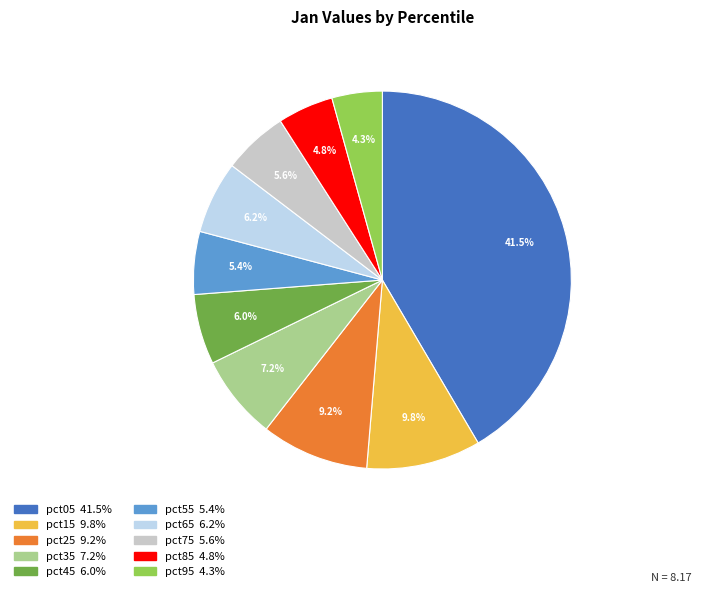

What is the largest slice in the pie chart?

pct05